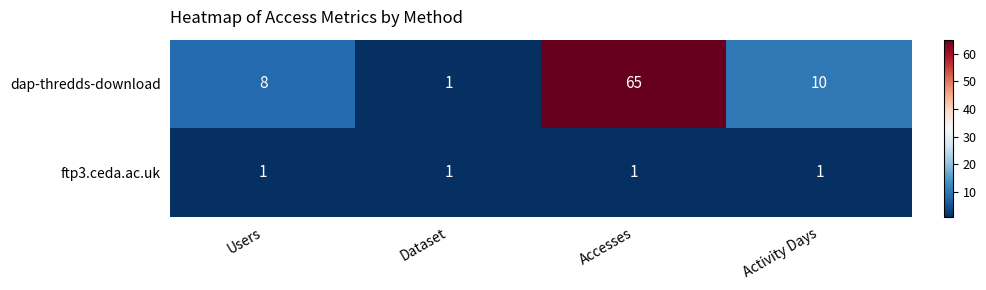

Which series changed the most between Users and Dataset?

dap-thredds-download